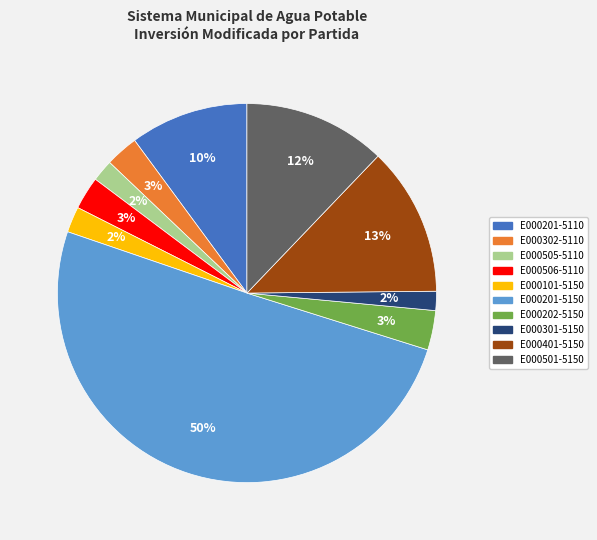

To the nearest percent, what is the average slice percentage?

10%